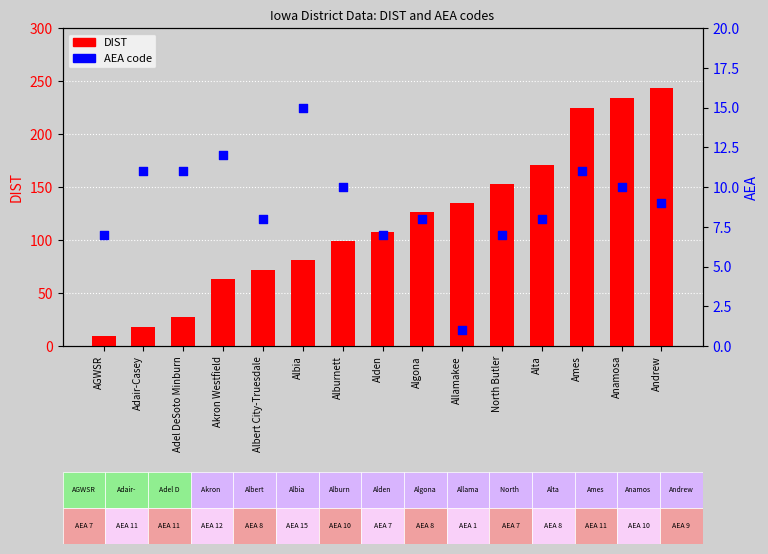

Which series has the largest Y range (max minus min)?

DIST